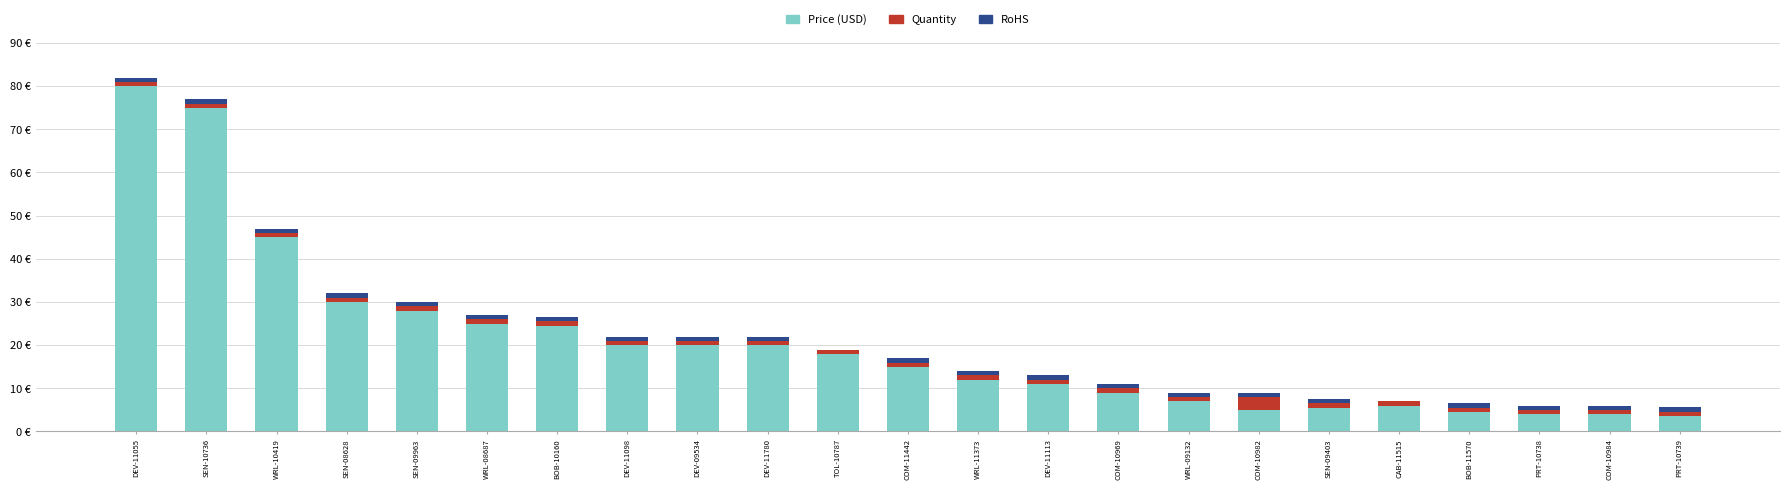

What are all the series names shown in the legend?

Price (USD), Quantity, RoHS